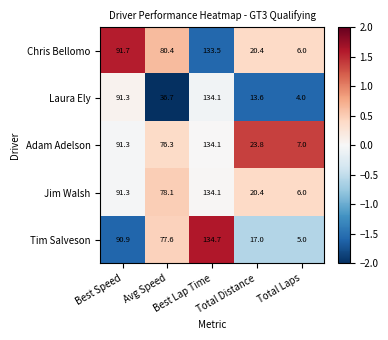

How many data points in Adam Adelson are above 76?

3